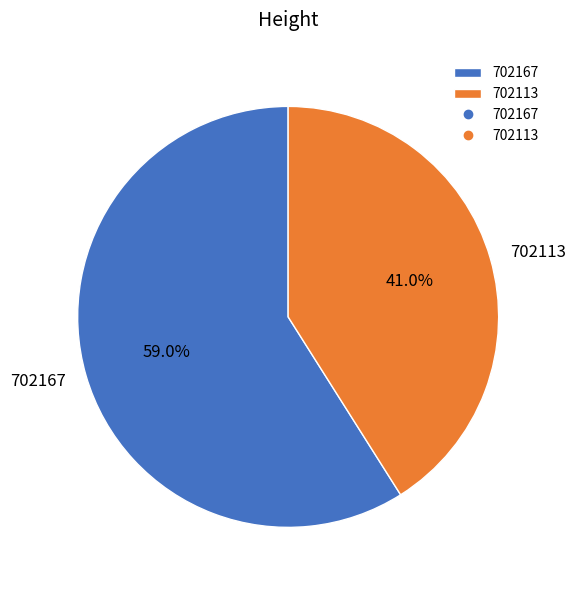

What percentage do 702113 and 702167 together represent?

100.0%